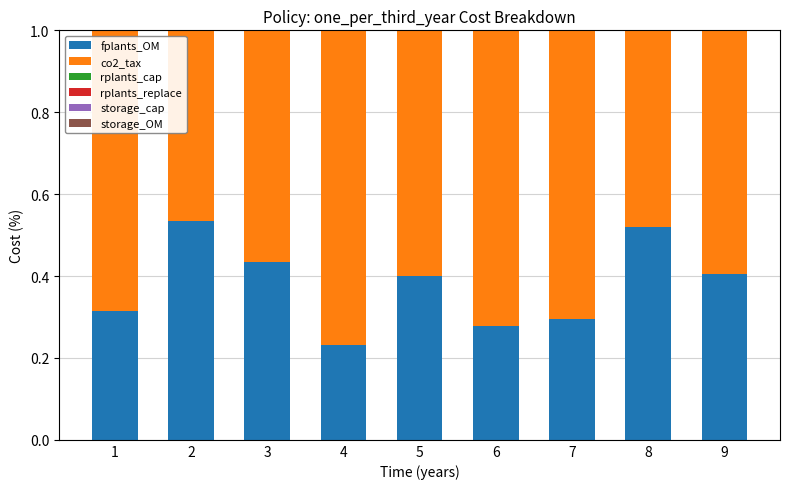

Is the value of fplants_OM at 3 greater than the value of co2_tax at 6?

No